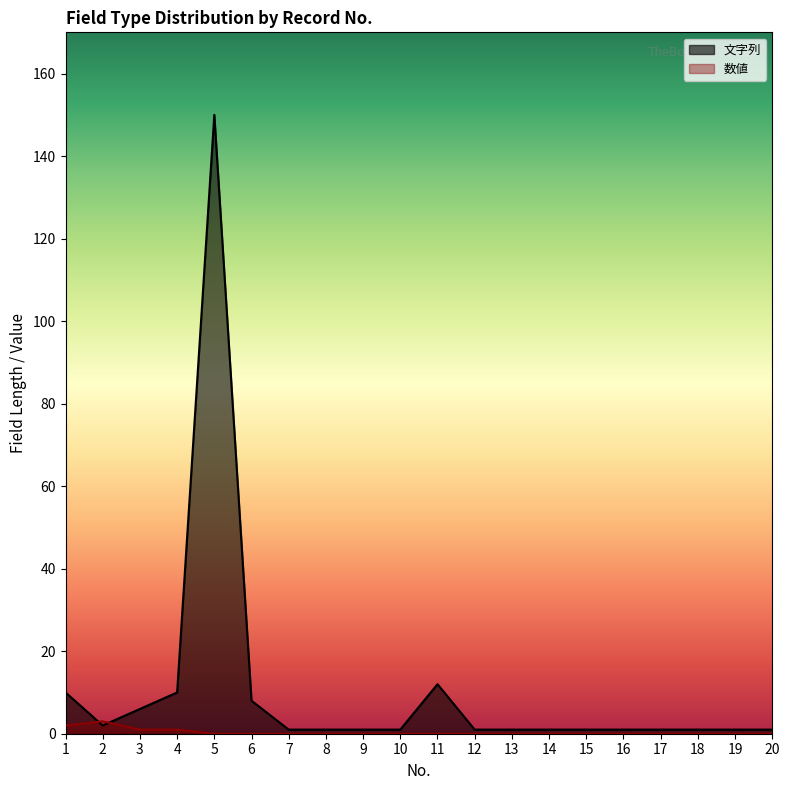

How many lines are shown in the chart?

2